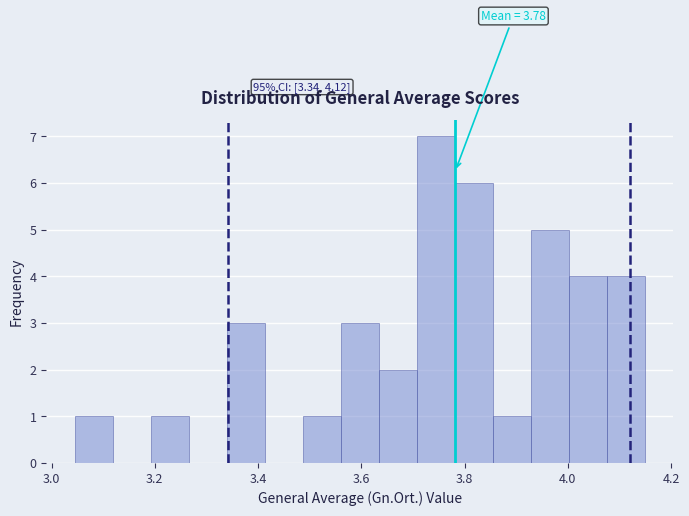

Read against the x-axis, roughly where is the centre of the tallest bar?

3.74